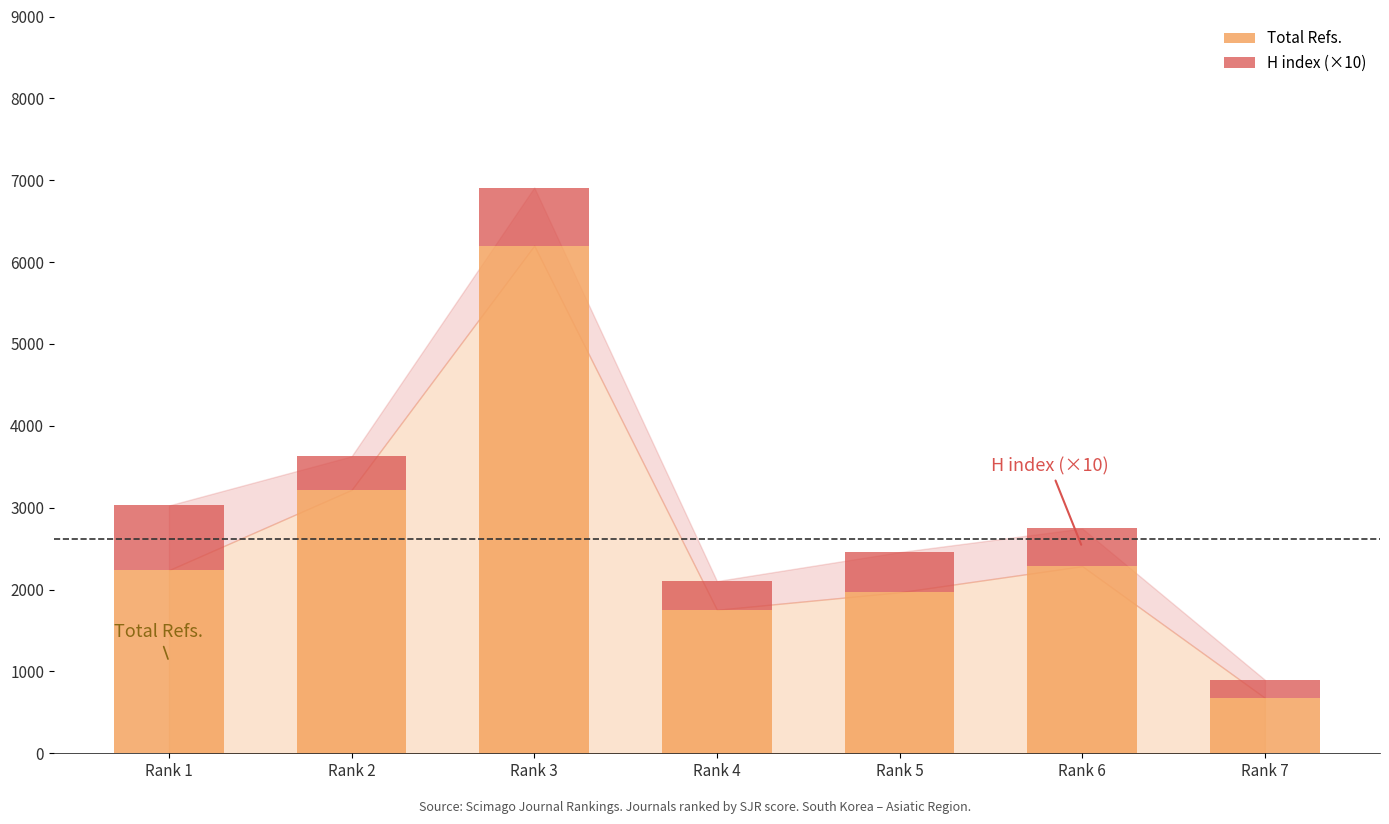

Is it true that Total Refs. equals 1967 at Rank 5?

True